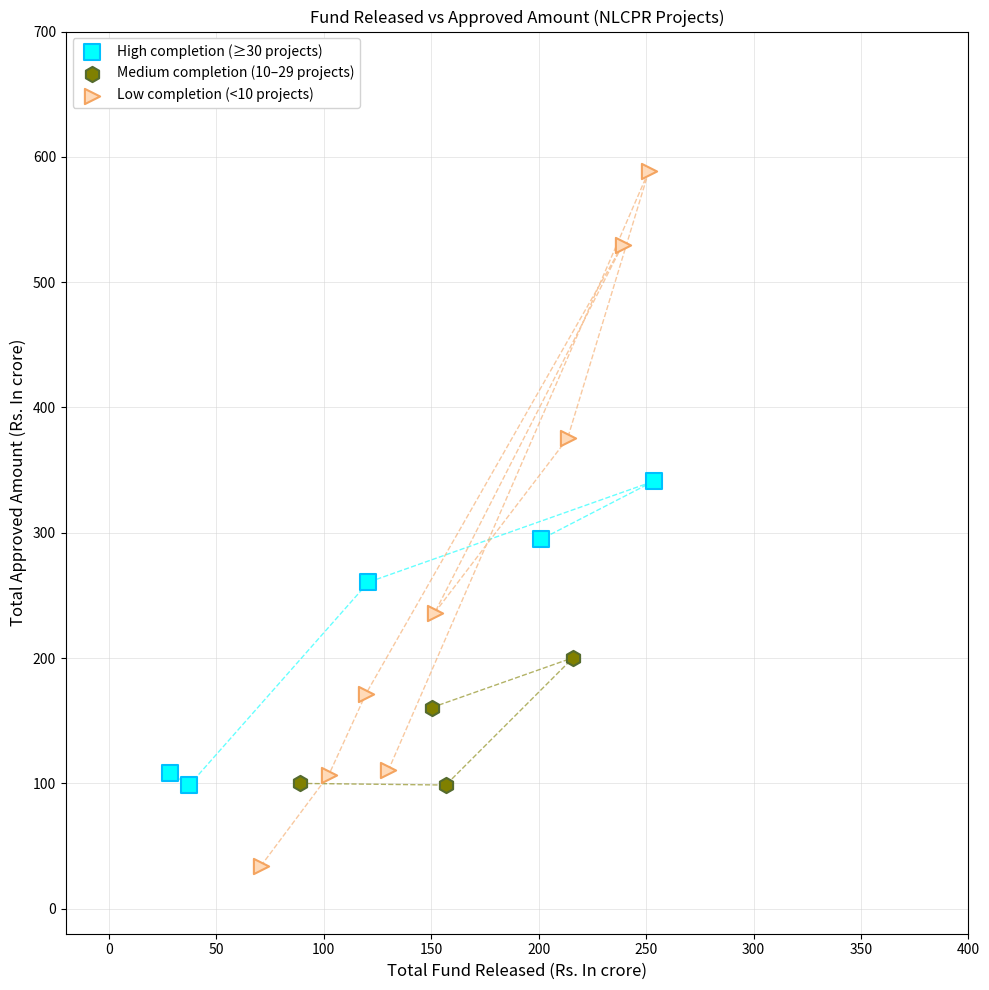

Which series has the largest Y range (max minus min)?

Low completion (<10 projects)